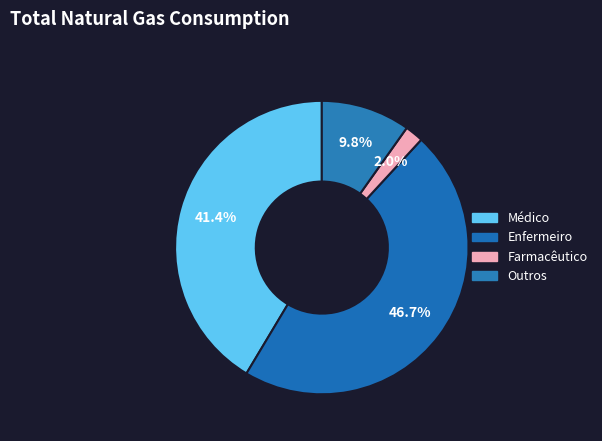

Rank the categories by value from lowest to highest.

Farmacêutico, Outros, Médico, Enfermeiro